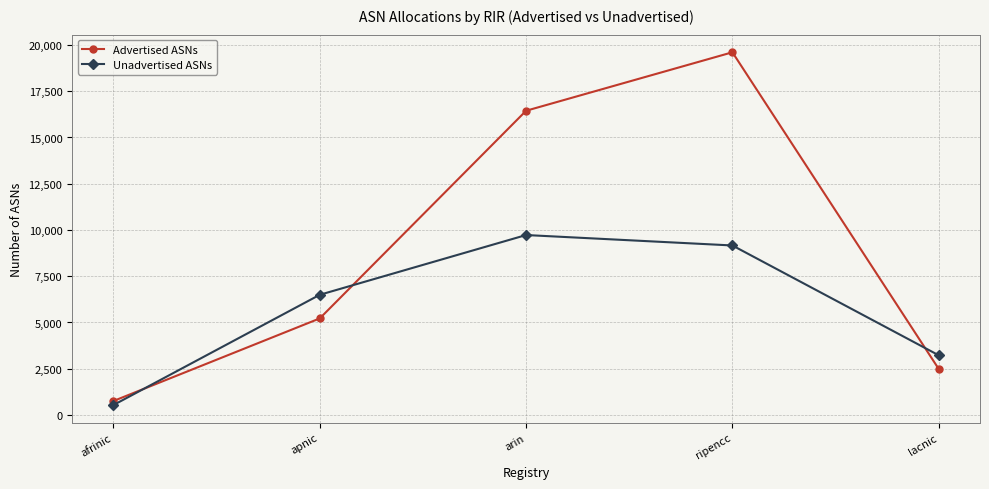

Which series has the largest total across all categories?

Advertised ASNs